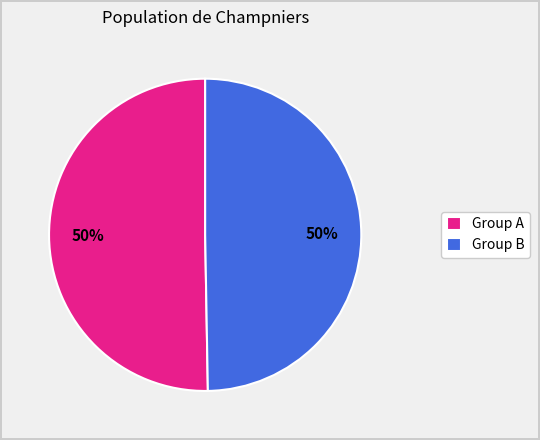

Do Group A and Group B together represent more than half of the pie?

Yes